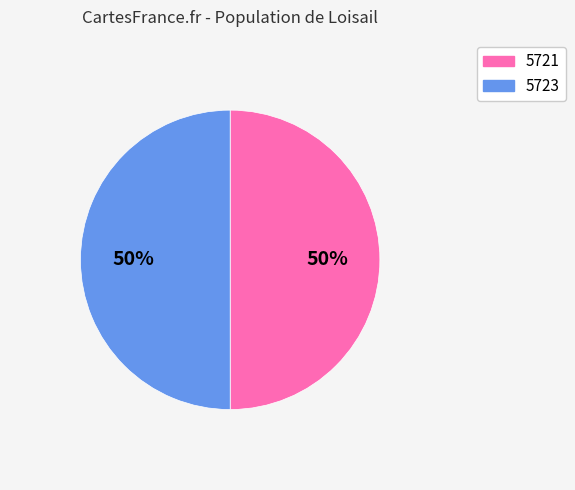

Count the number of slices in the pie.

2